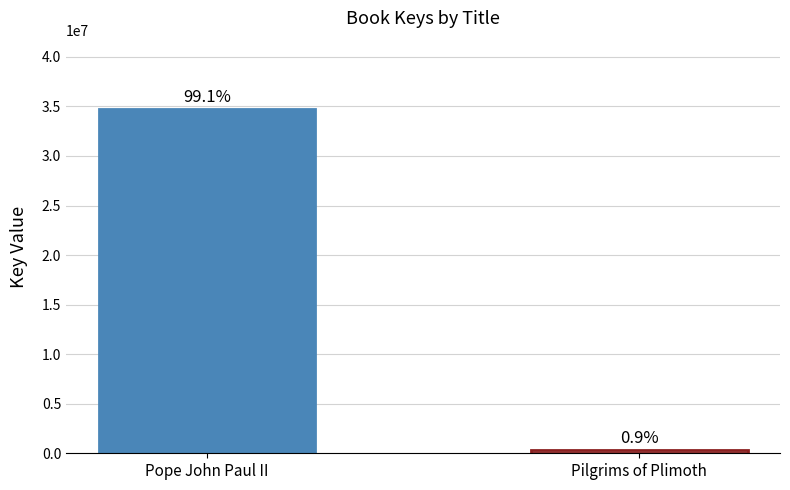

What is the change in value from Pope John Paul II to Pilgrims of Plimoth?

-34365394